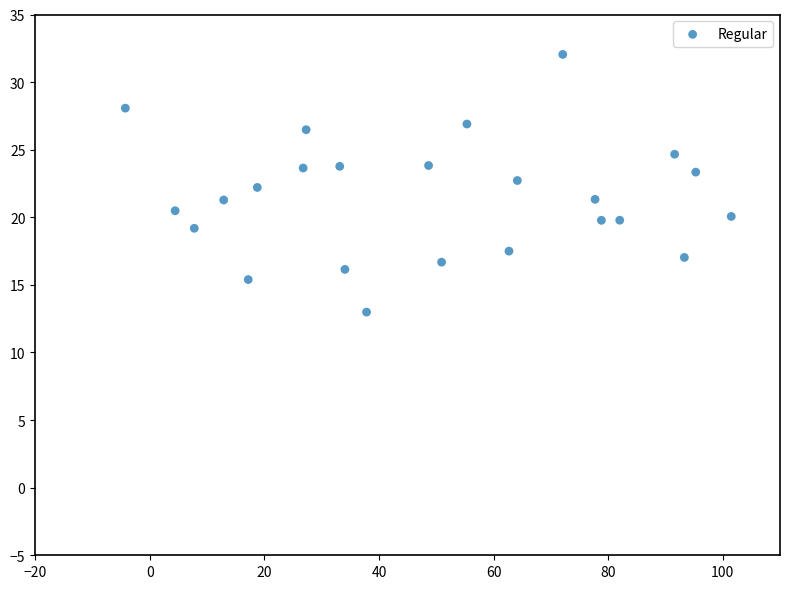

What is the range of Y values (max minus min)?

19.1